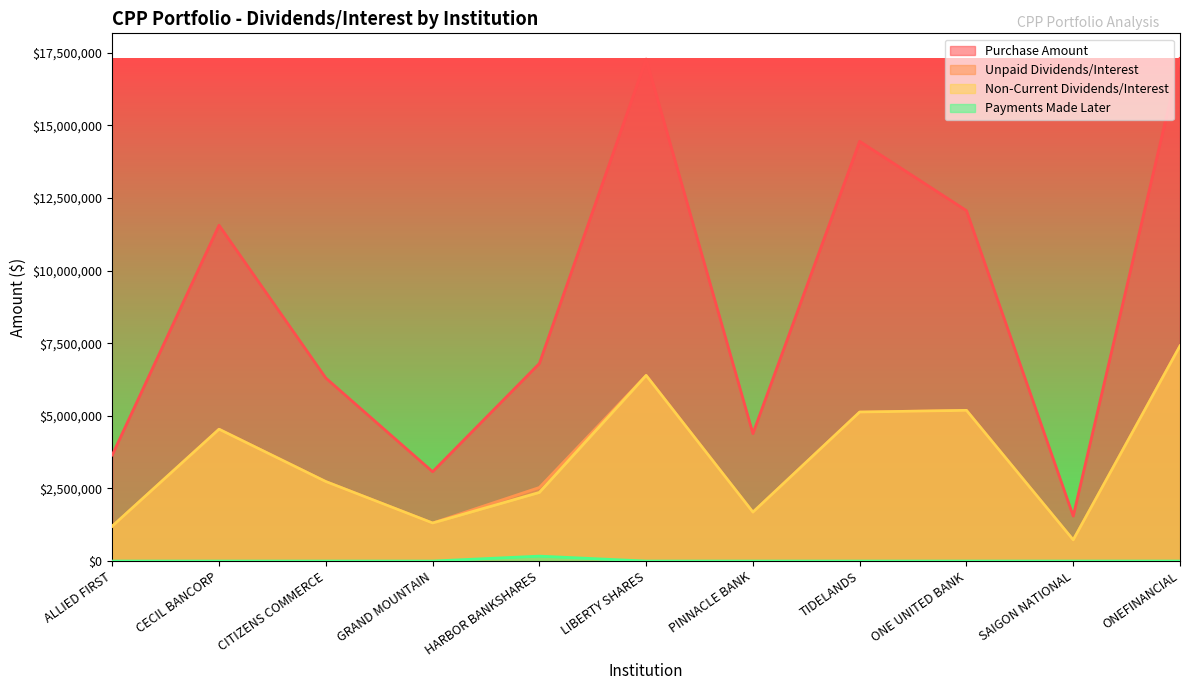

Does the chart have visible grid lines?

No